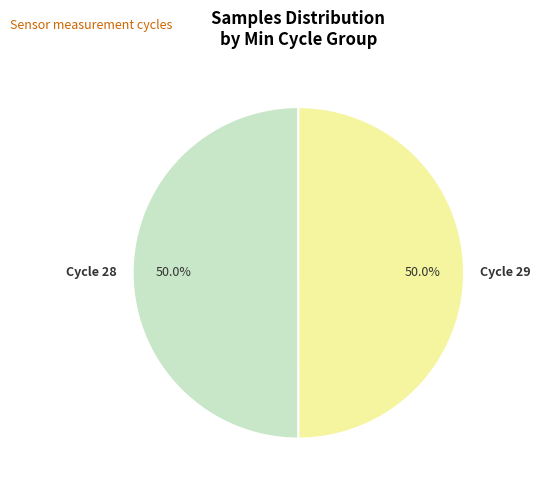

Is there a majority slice in this chart?

No